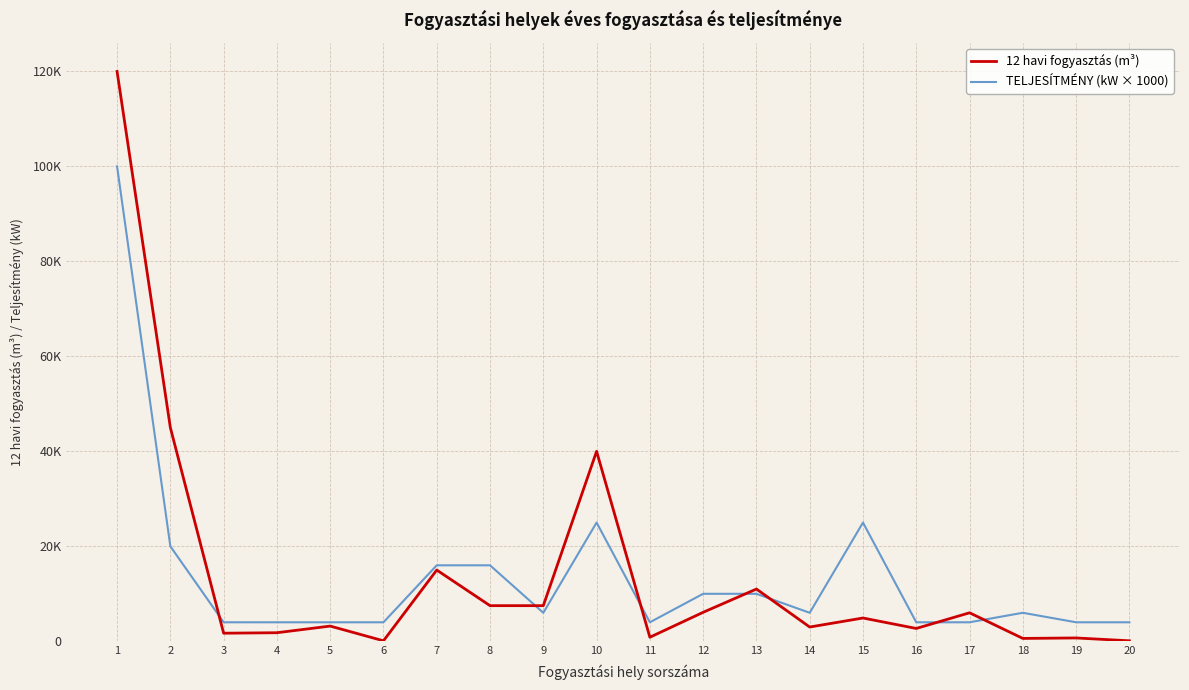

Which category has the lowest value across all series?

6